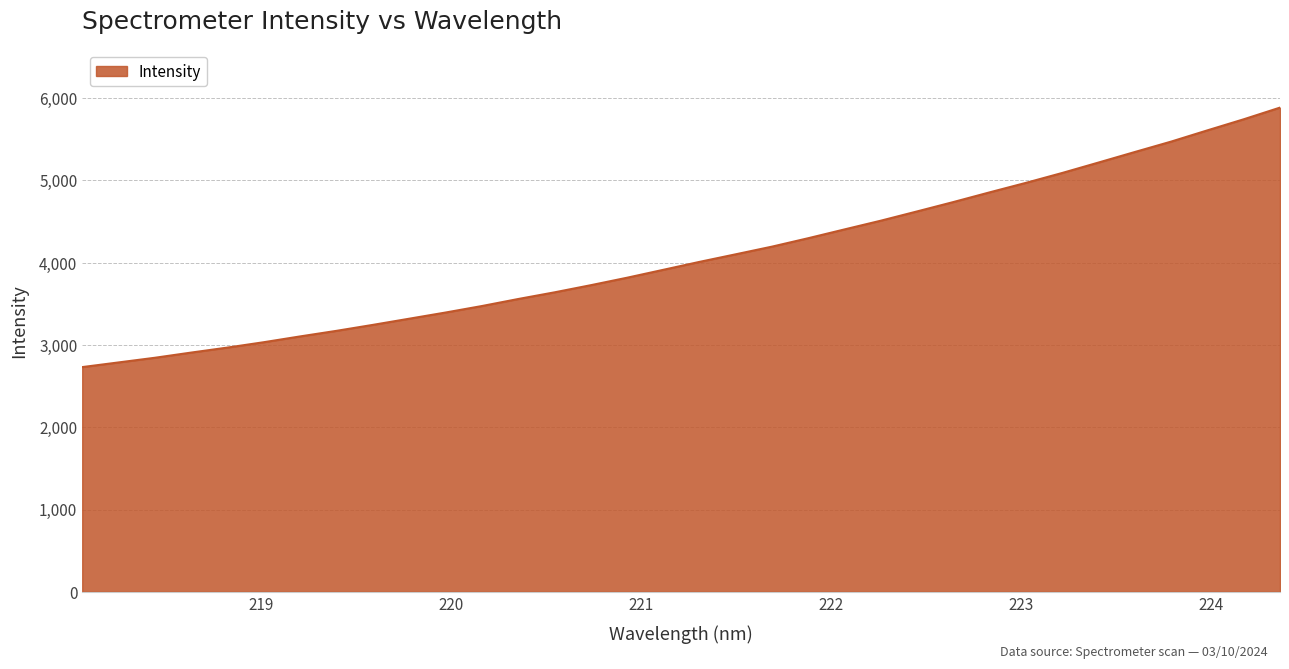

What is the greatest value displayed?

5885.4